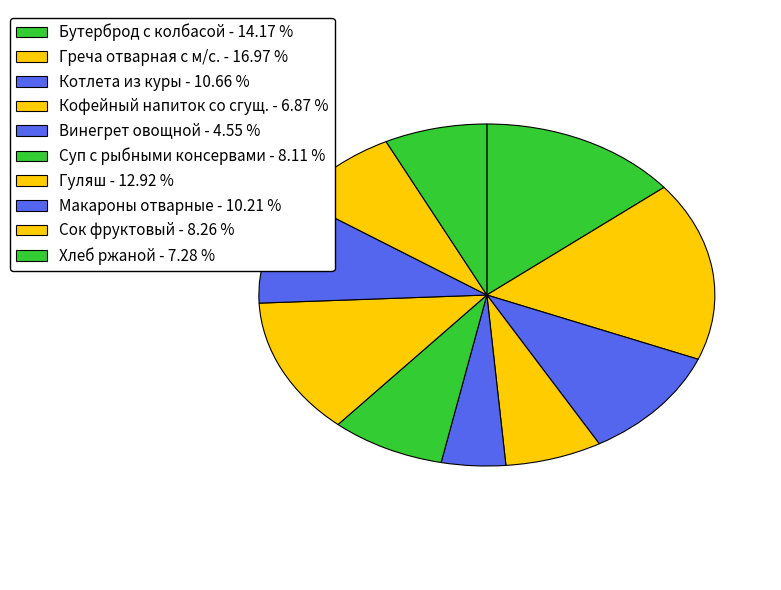

Which slice is the smallest?

Винегрет овощной